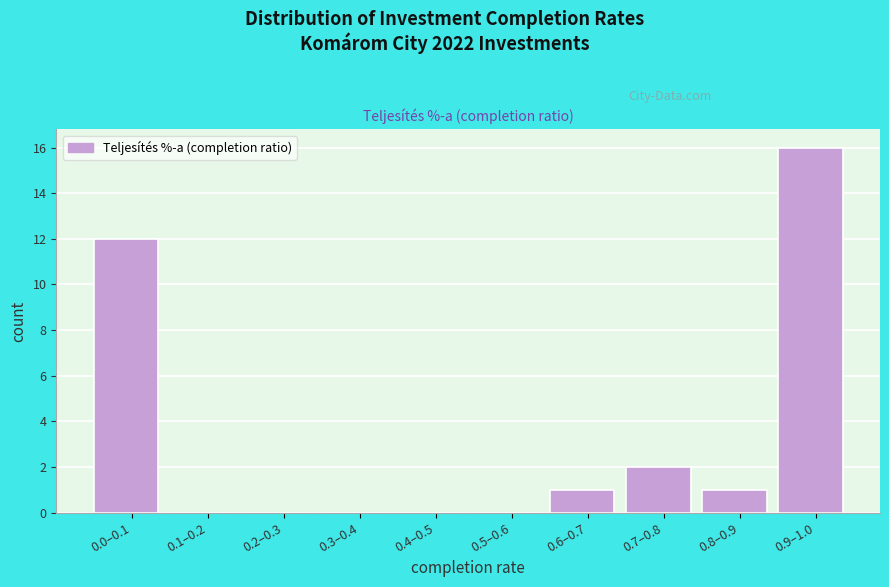

Reading right to left, what are all the values shown in this chart?

0.9–1.0=16	0.8–0.9=1	0.7–0.8=2	0.6–0.7=1	0.5–0.6=0	0.4–0.5=0	0.3–0.4=0	0.2–0.3=0	0.1–0.2=0	0.0–0.1=12